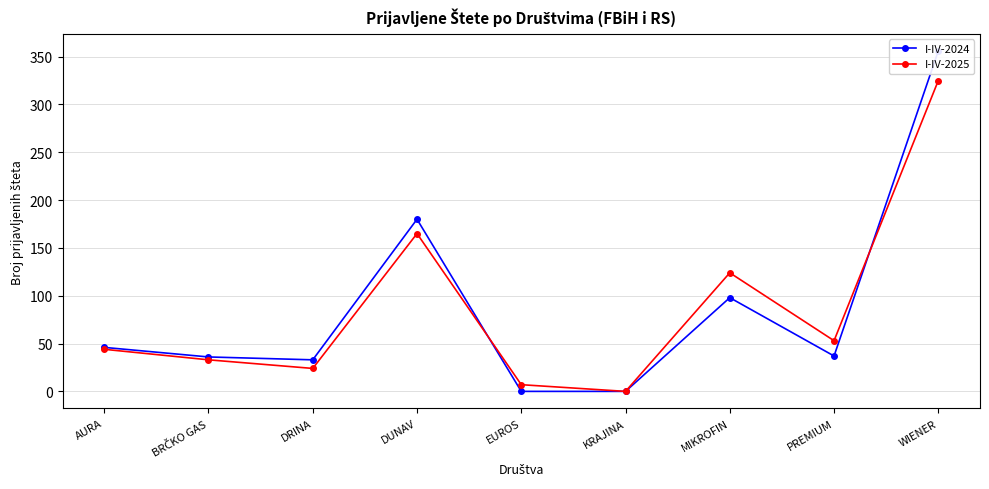

Reading left to right, transcribe all the data shown in this chart.

I-IV-2024: AURA=46	BRČKO GAS=36	DRINA=33	DUNAV=180	EUROS=0	KRAJINA=0	MIKROFIN=98	PREMIUM=37	WIENER=356
I-IV-2025: AURA=44	BRČKO GAS=33	DRINA=24	DUNAV=165	EUROS=7	KRAJINA=0	MIKROFIN=124	PREMIUM=53	WIENER=325